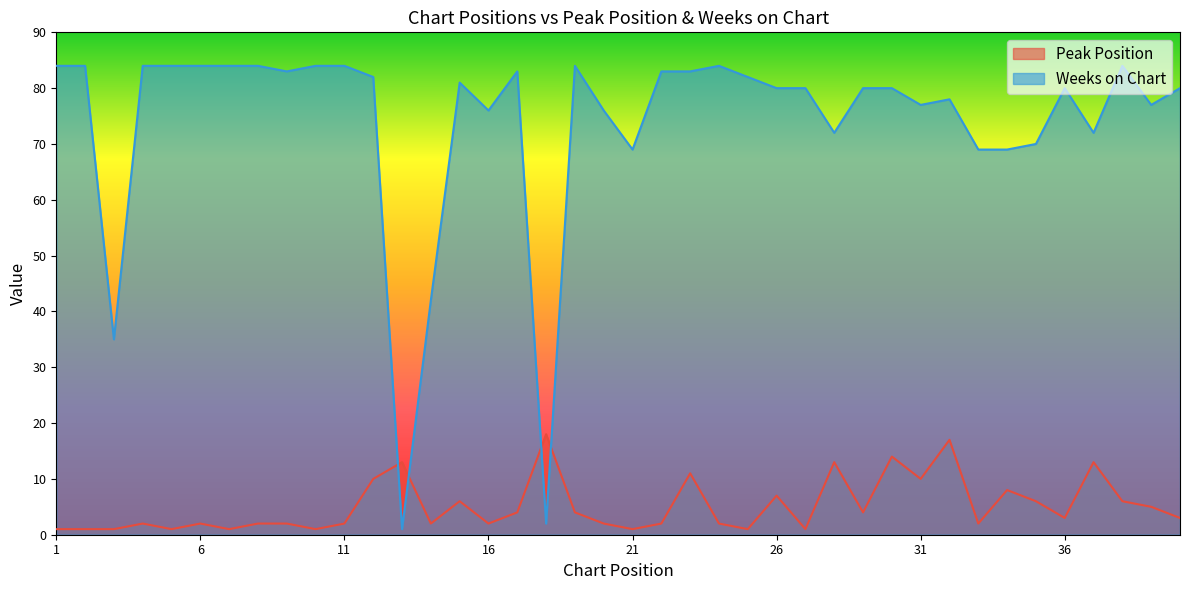

At which category does the chart reach its minimum across all series?

1